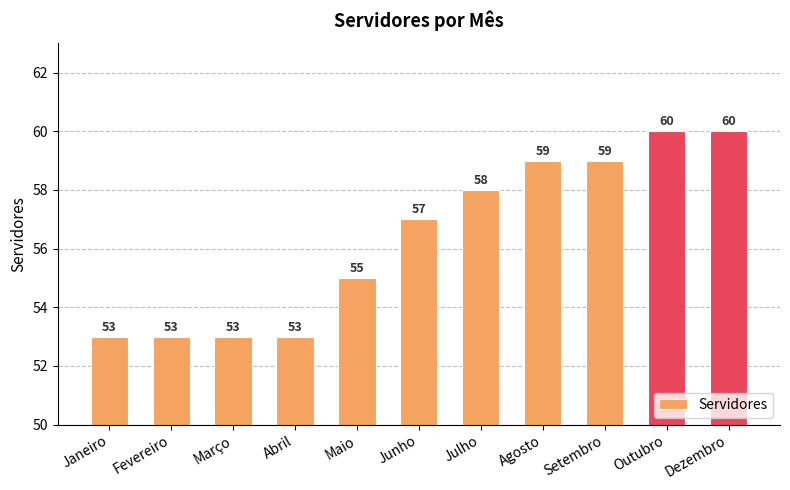

Reading right to left, extract all data points from this chart.

Dezembro=60	Outubro=60	Setembro=59	Agosto=59	Julho=58	Junho=57	Maio=55	Abril=53	Março=53	Fevereiro=53	Janeiro=53